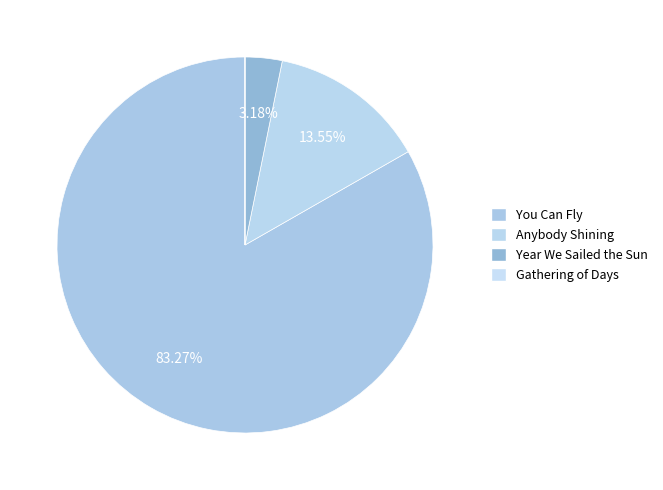

What is the change in value from You Can Fly to Gathering of Days?

-506184602